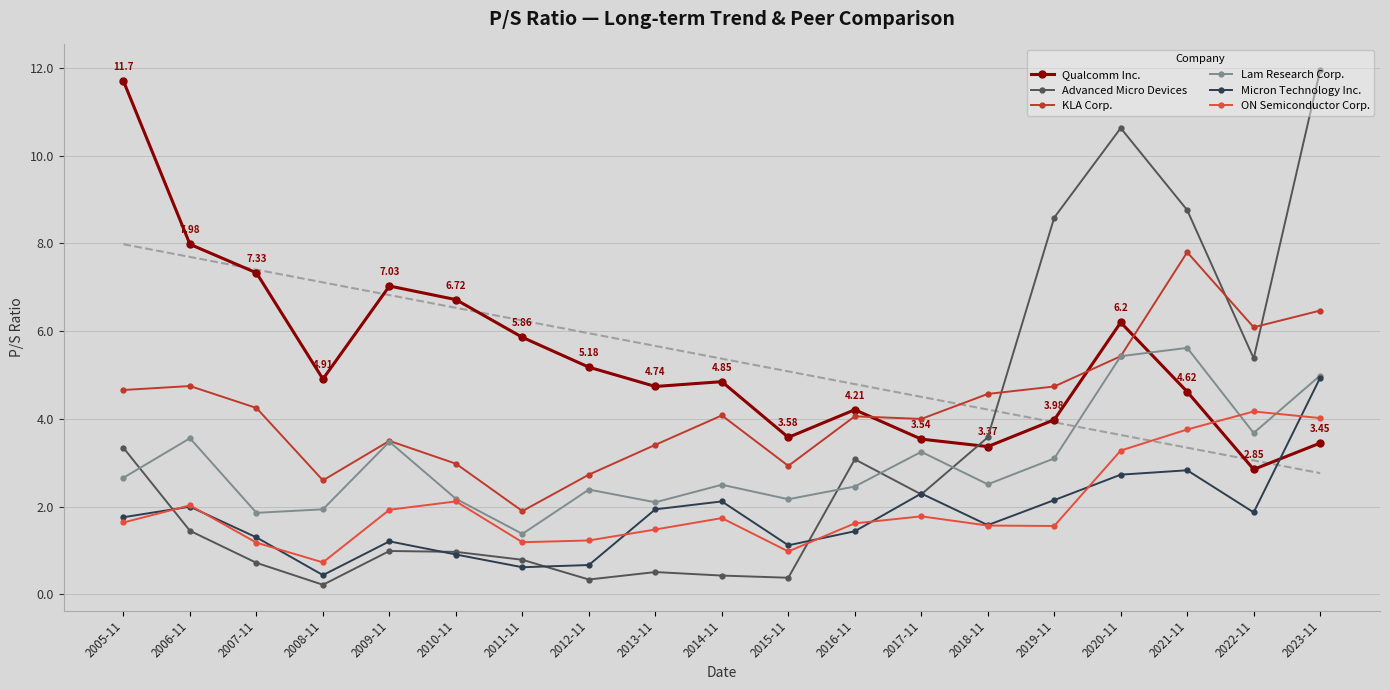

At which category is the sum across all series the highest?

2023-11